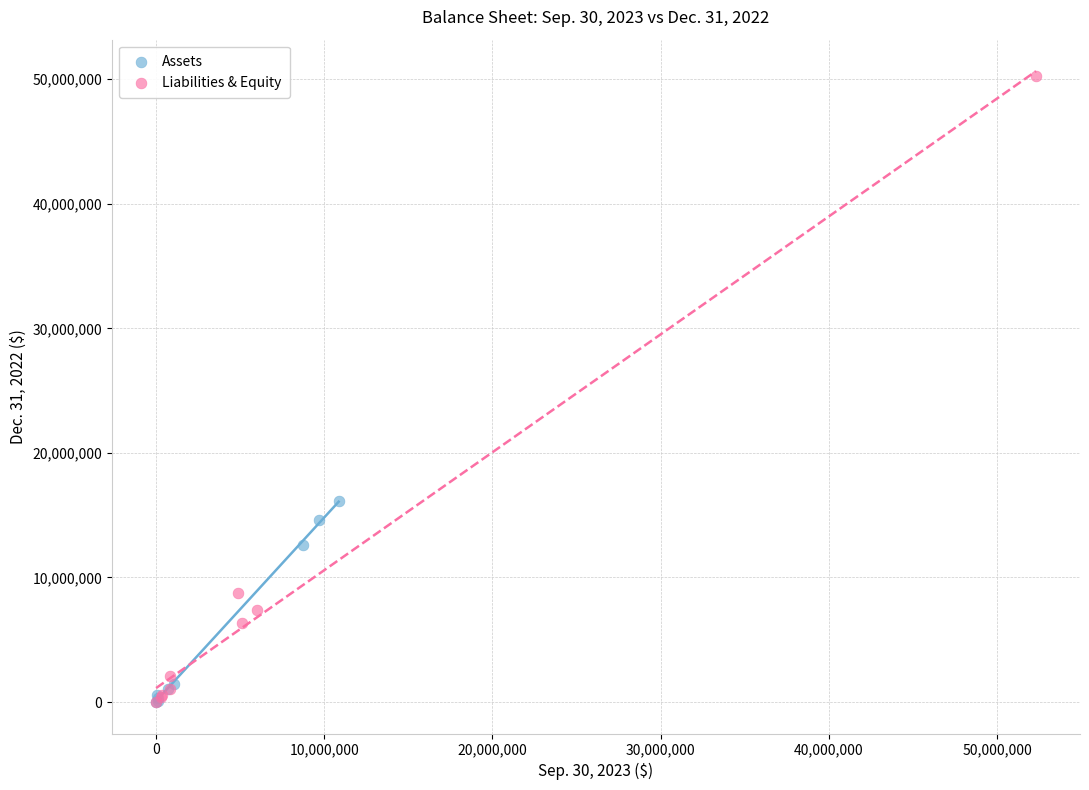

Which series has the largest Y range (max minus min)?

Liabilities & Equity